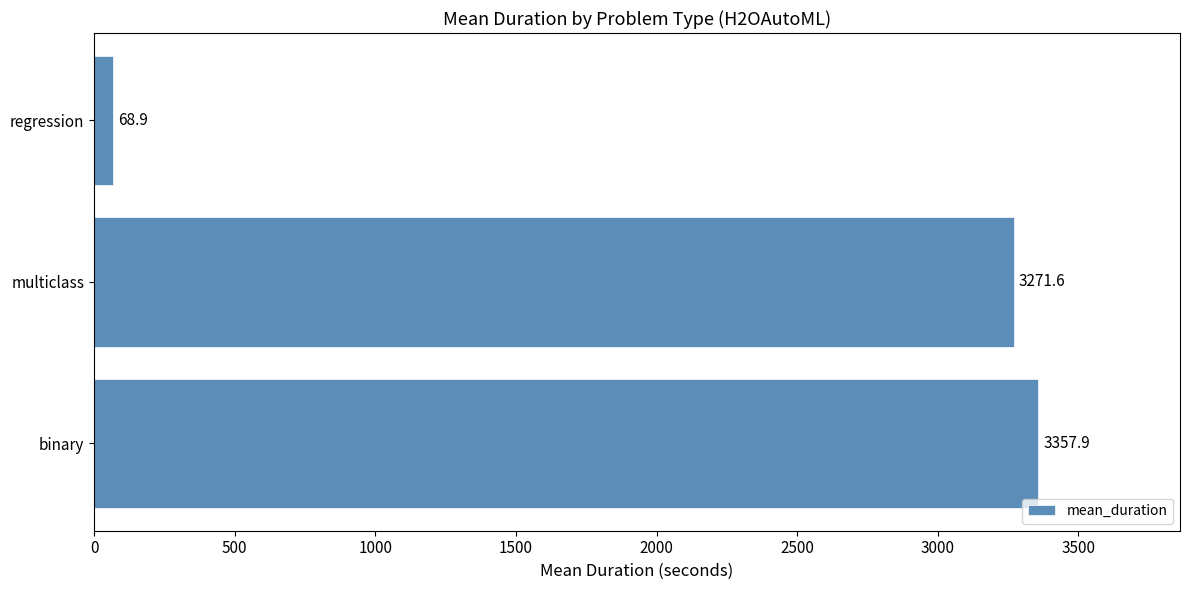

What is the difference between the maximum and minimum values?

3289.0